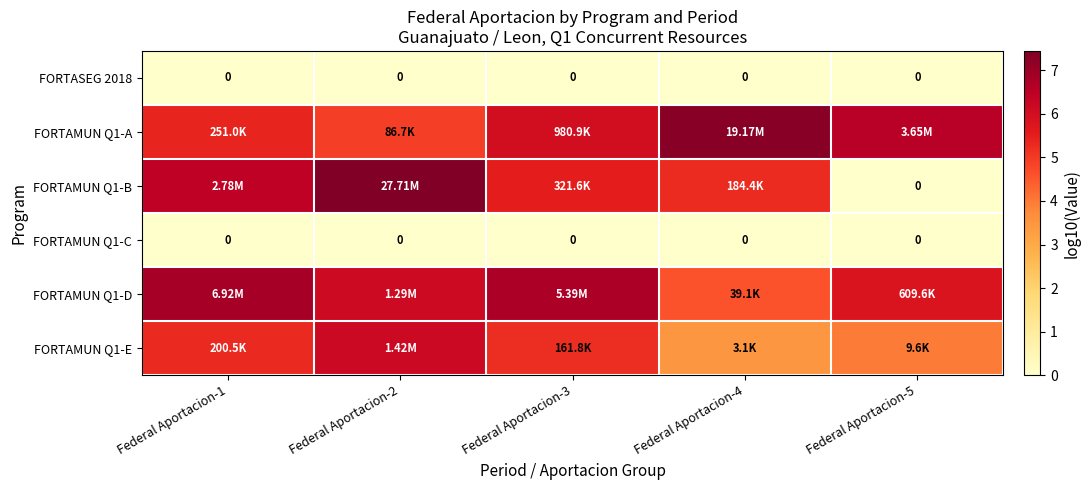

What is the maximum value shown in the chart?

7.4